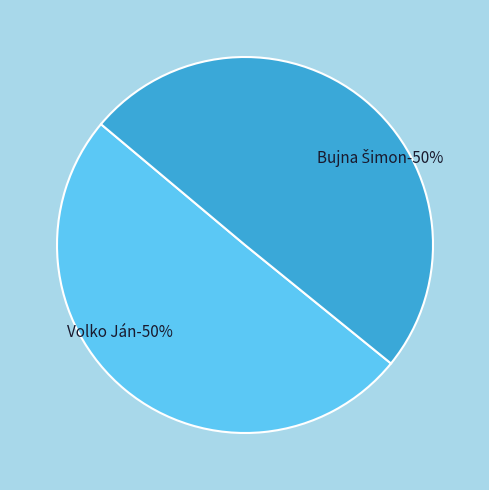

Which has a higher value, Bujna Šimon or Volko Ján?

Volko Ján